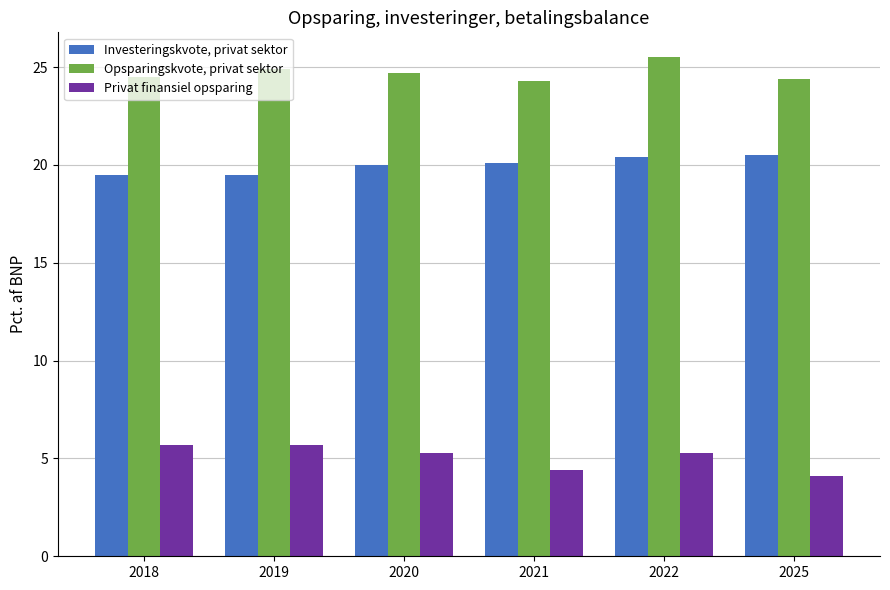

What is the average value of the Investeringskvote, privat sektor series?

20.0